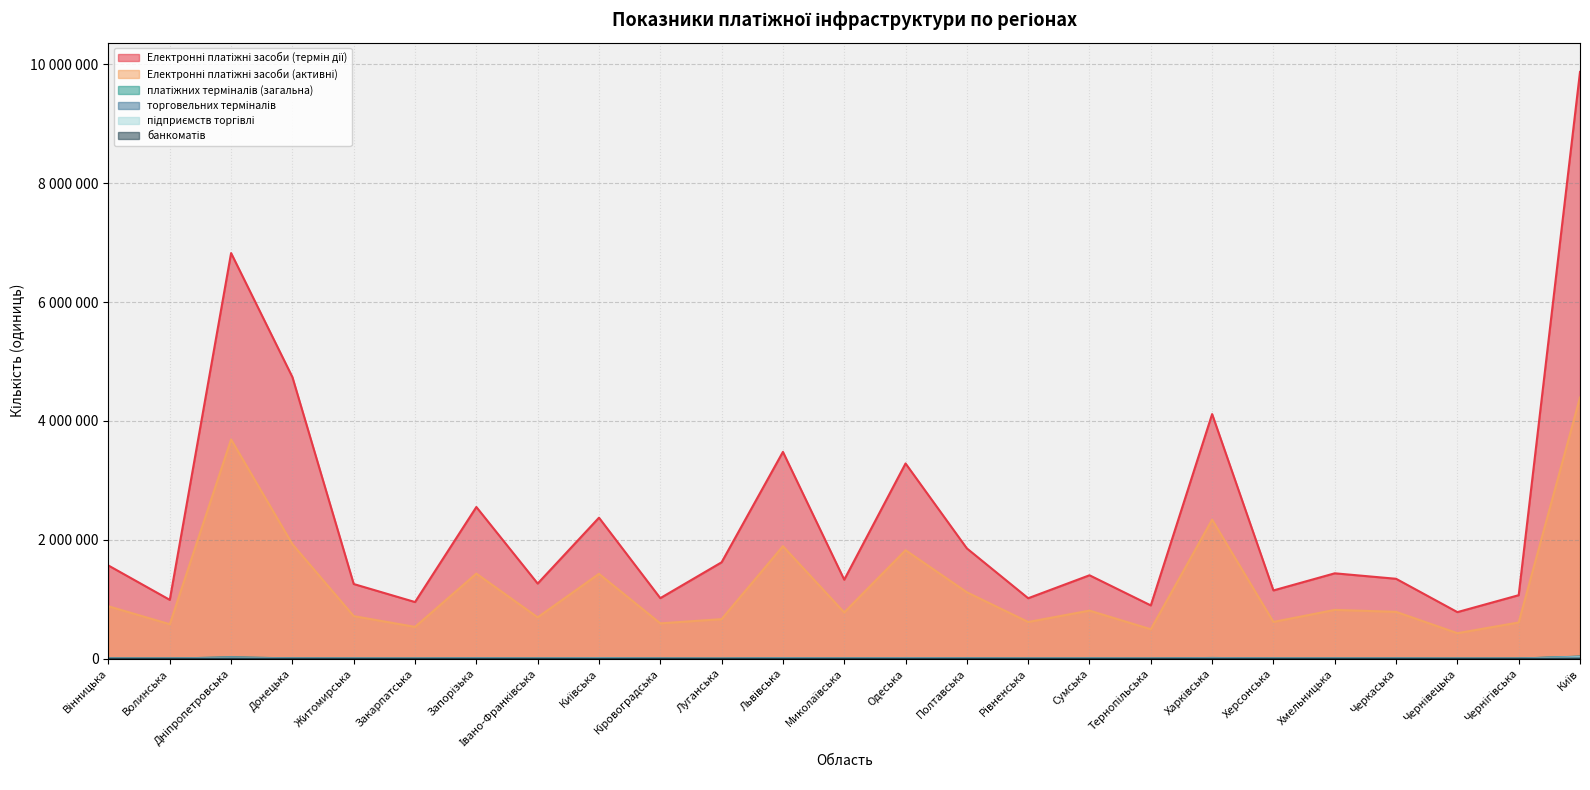

How many data points does each series have?

25